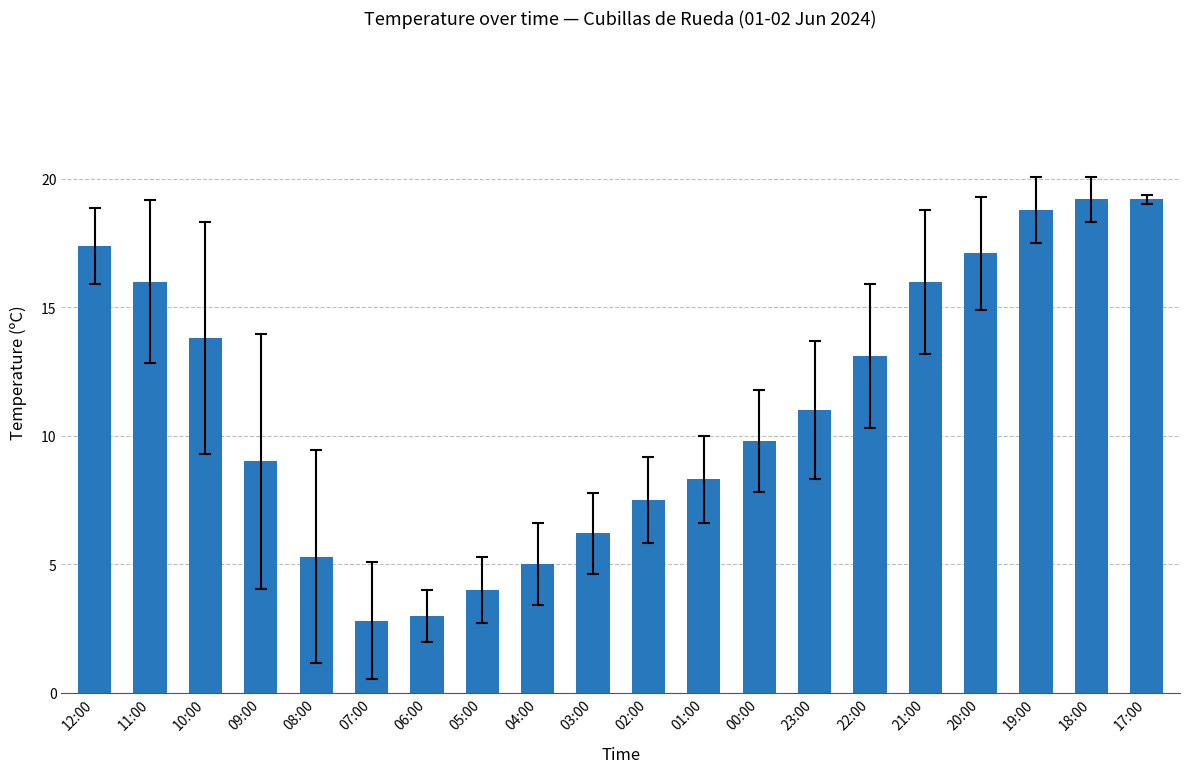

What position from the right is 10:00?

18